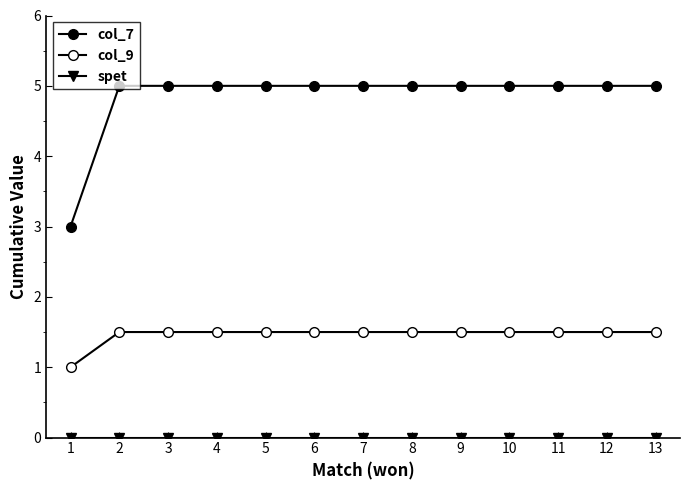

How many categories are shown in the chart?

13